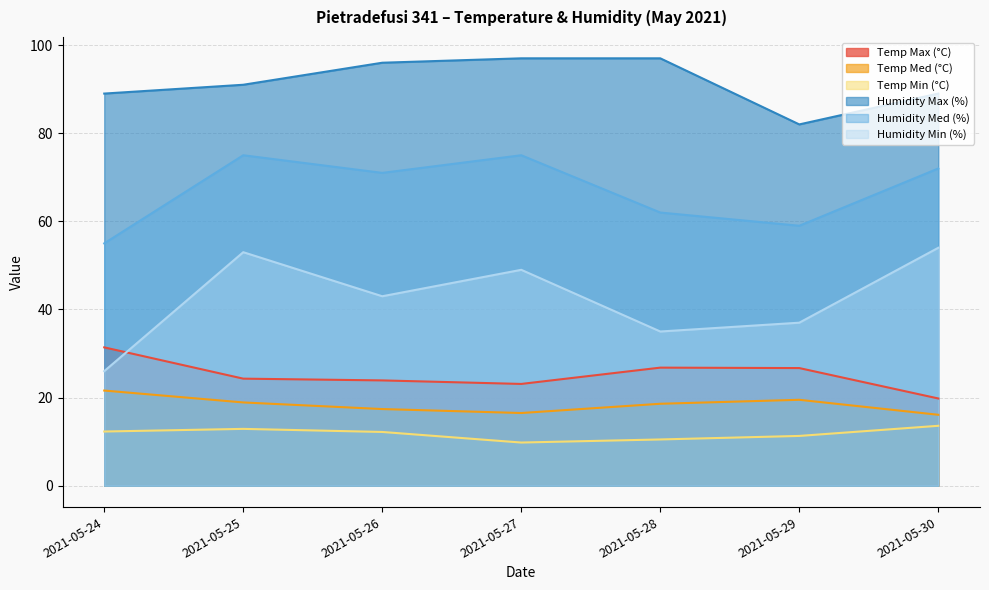

Read the Temp Min (°C) value at 2021-05-28.

10.5